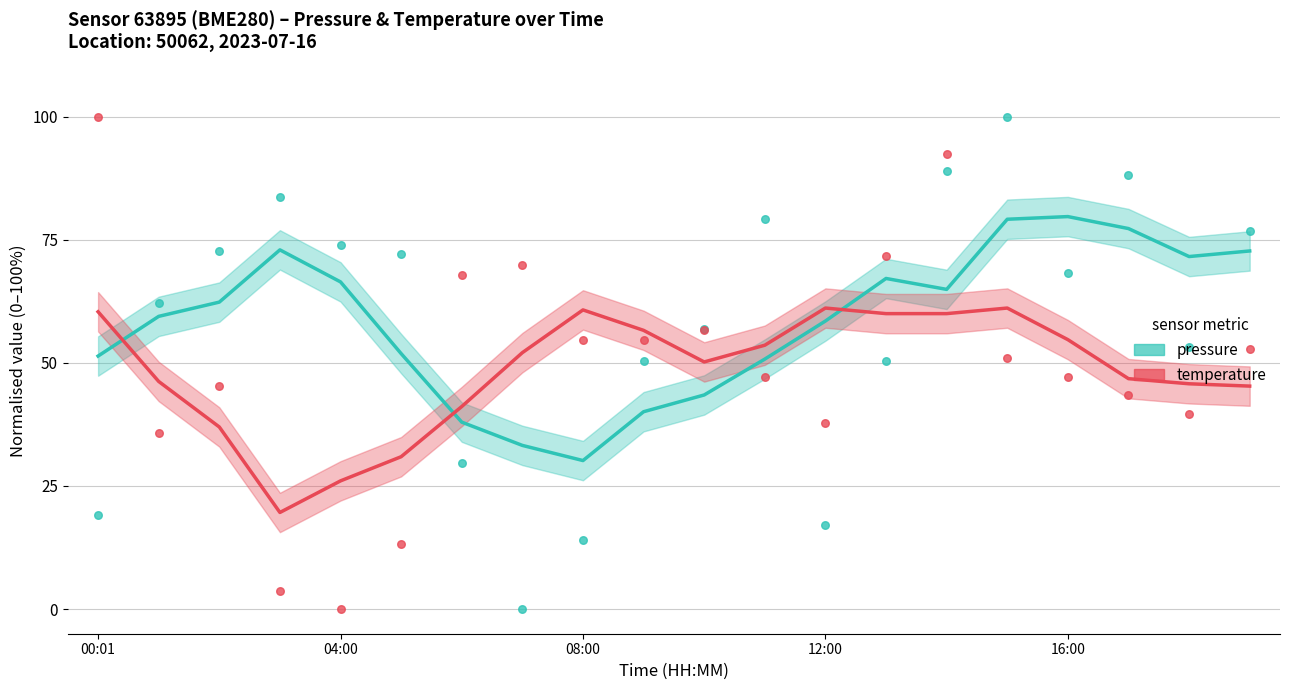

Which series contains the lowest Y value?

temperature